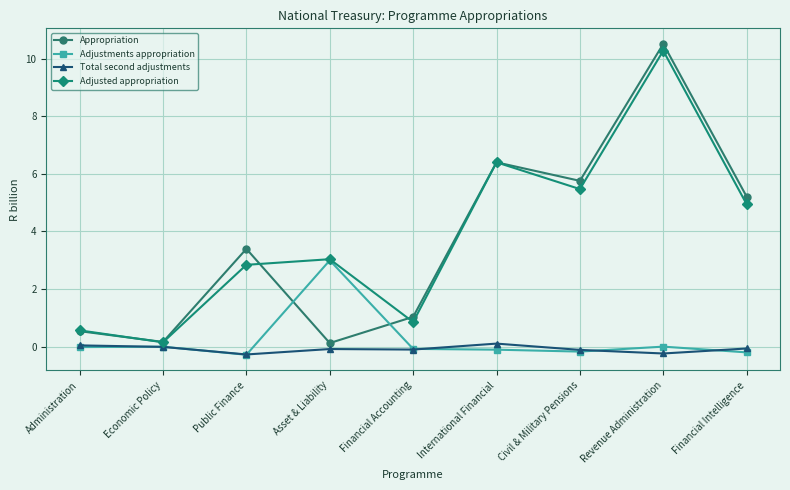

What is the label of the 9th point from the right?

Administration